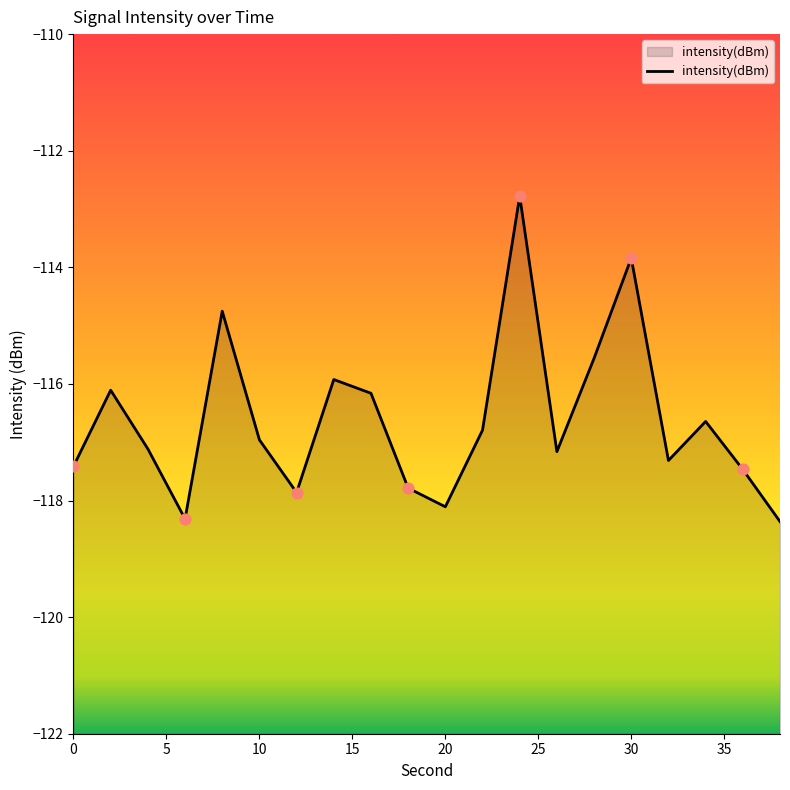

What is the change in value from 6 to 12?

+0.5